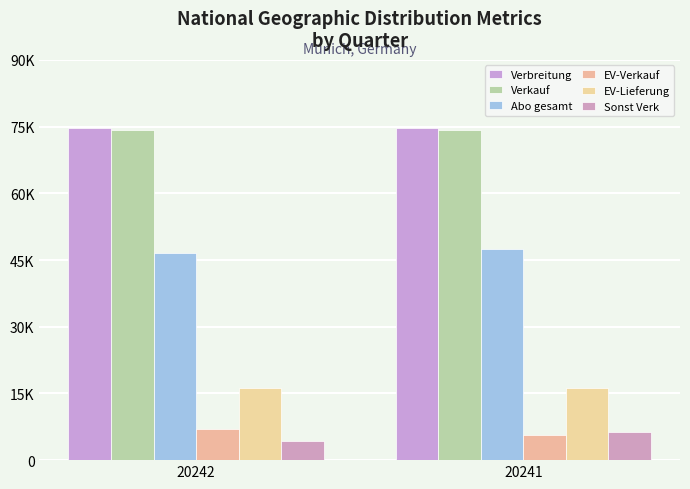

Are the bars horizontal?

No